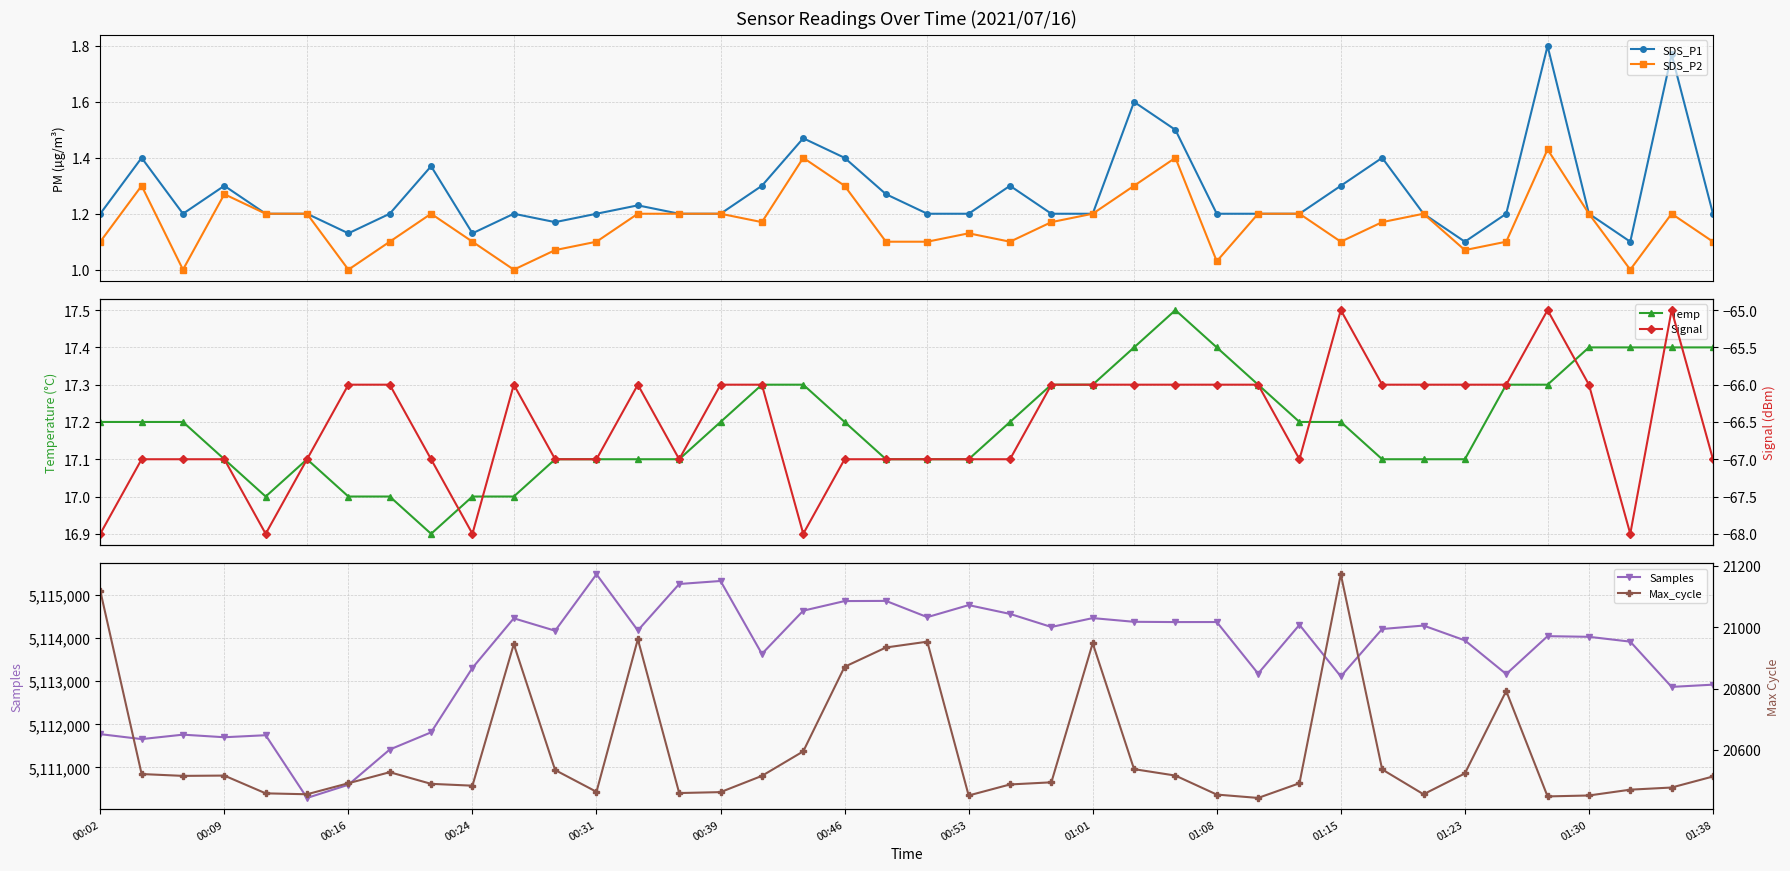

In Samples, how many points are lower than both neighbors (excluding endpoints)?

13